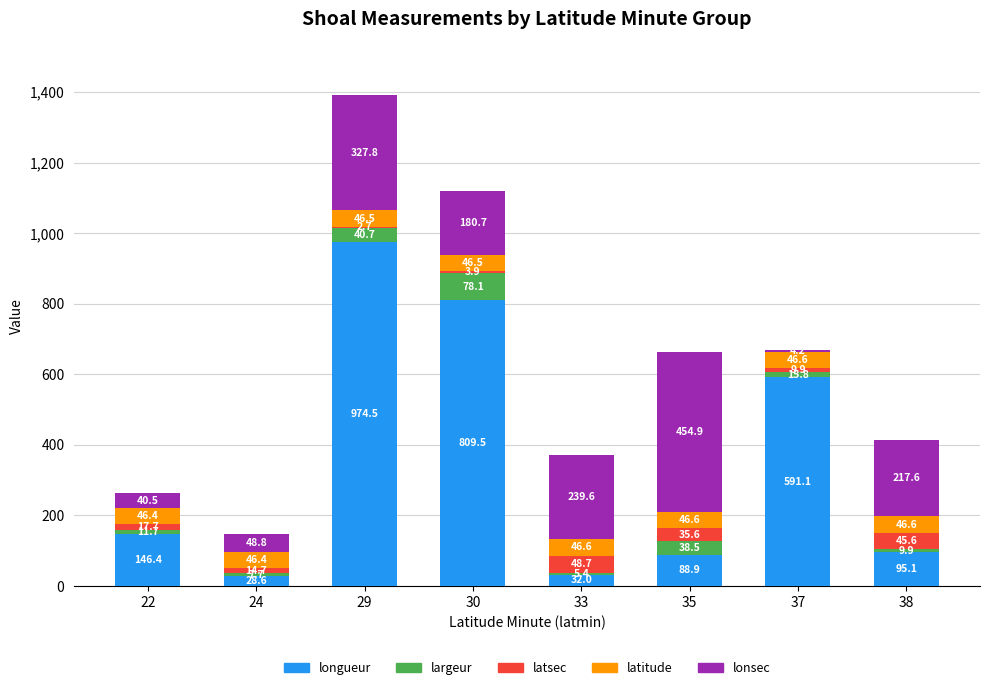

At which label does longueur first exceed 146?

22